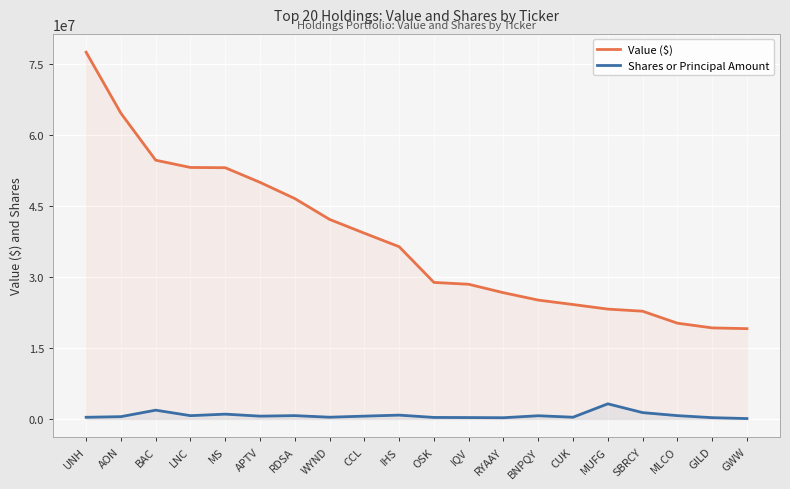

What is the difference between the highest and lowest values at SBRCY?

21432555